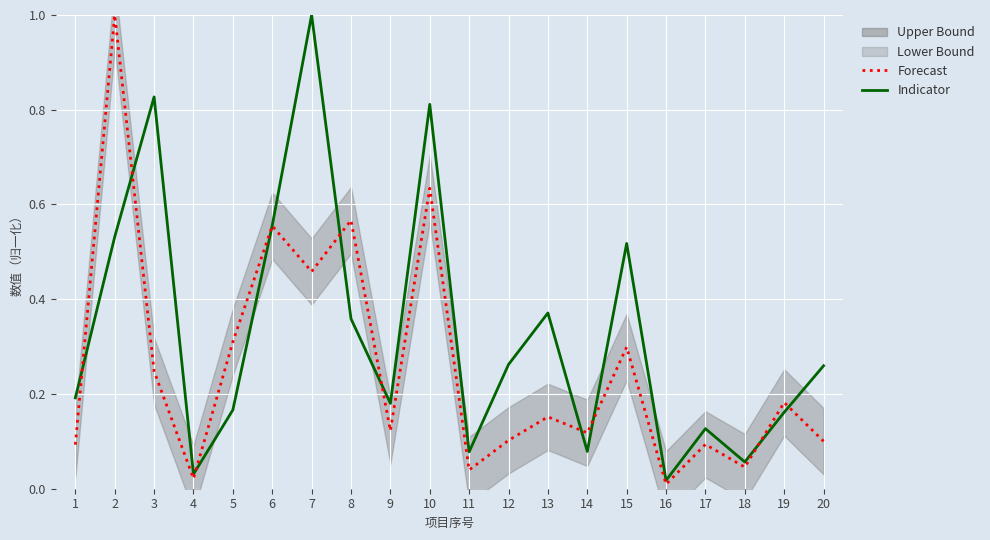

The 建筑面积 (Indicator) series shows 0.3 at 15. True or false?

False